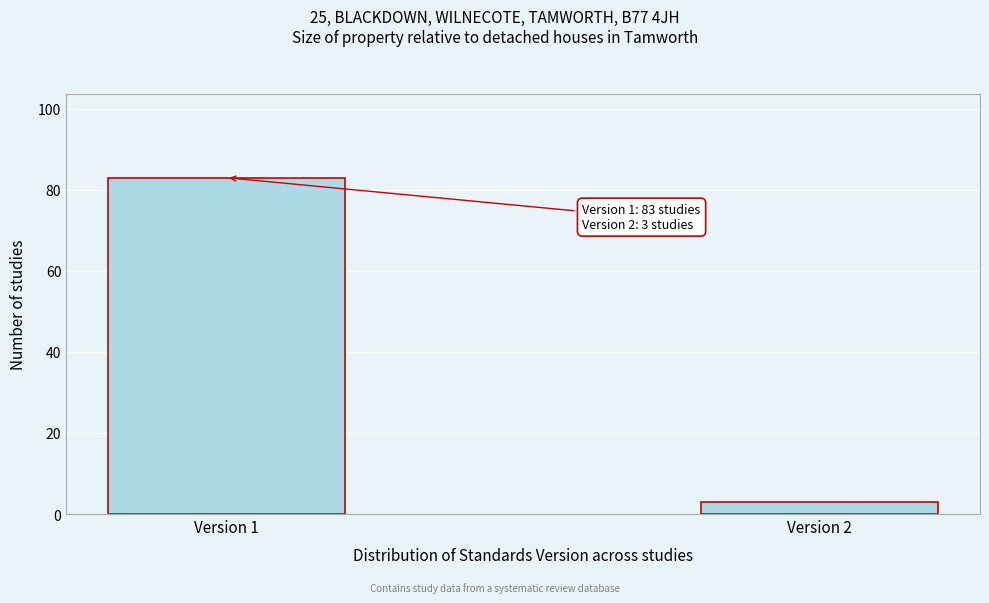

Reading right to left, extract all data points from this chart.

Version 2=3	Version 1=83